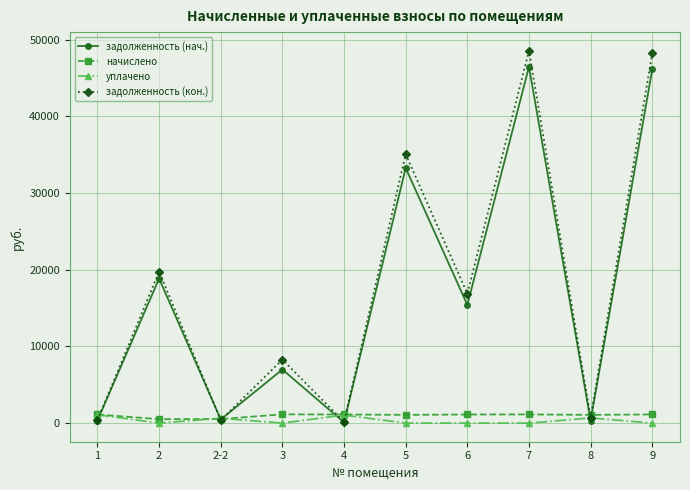

What is the maximum value for задолженность (нач.)?

46476.6